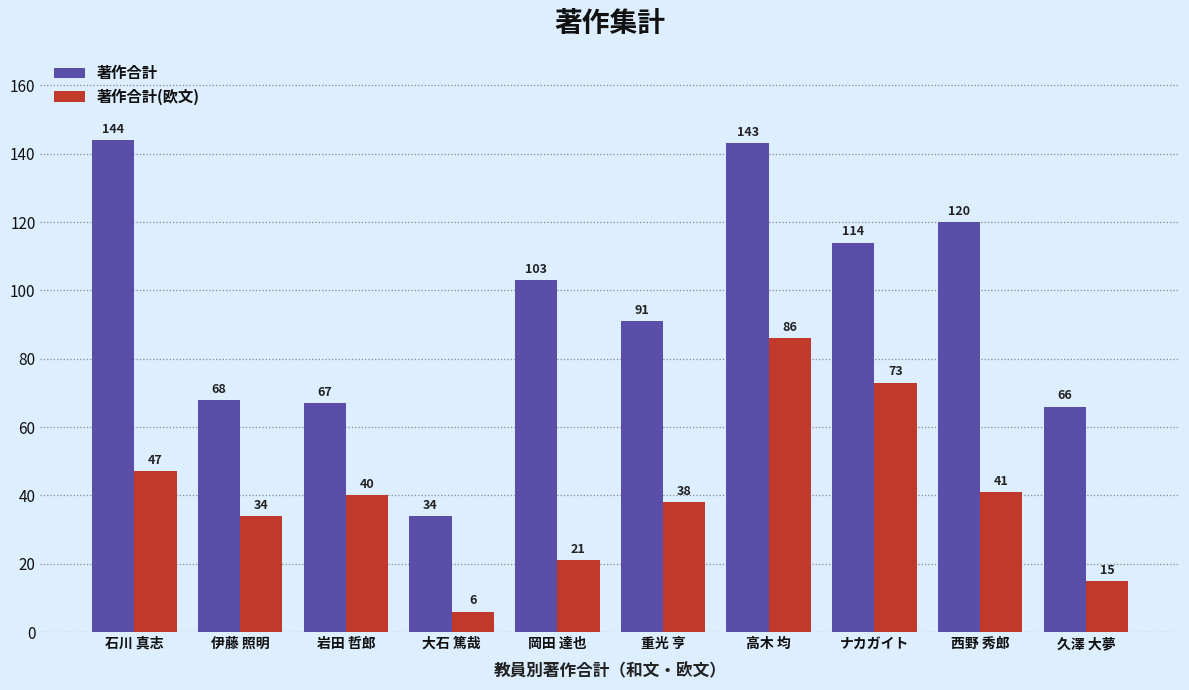

What is the maximum value shown in the chart?

144